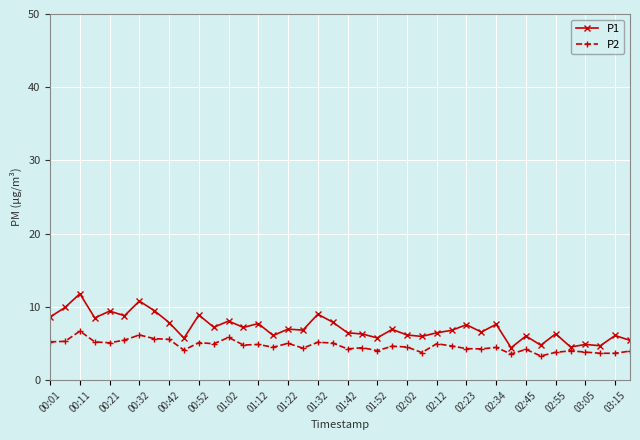

What is the smallest value displayed?

3.3